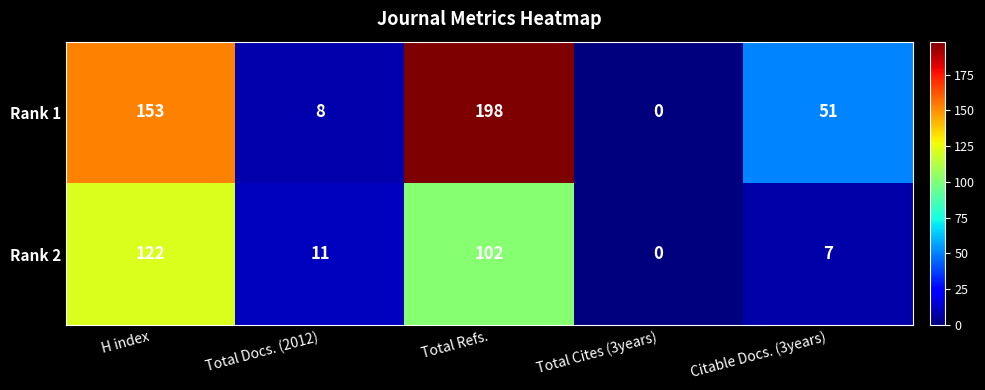

What is the greatest value displayed?

198